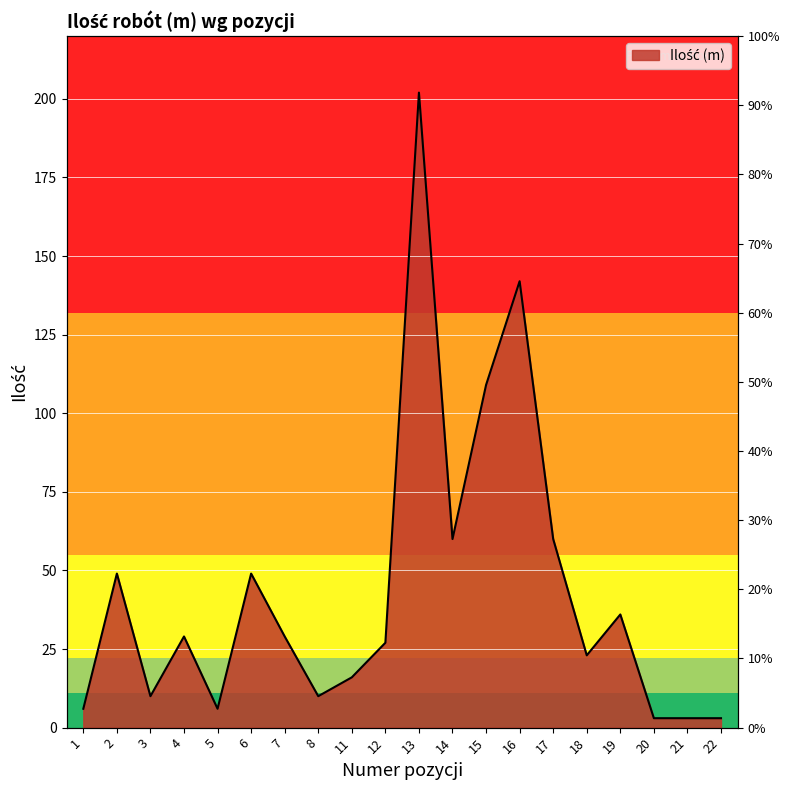

What is the difference between the maximum and second lowest values?

199